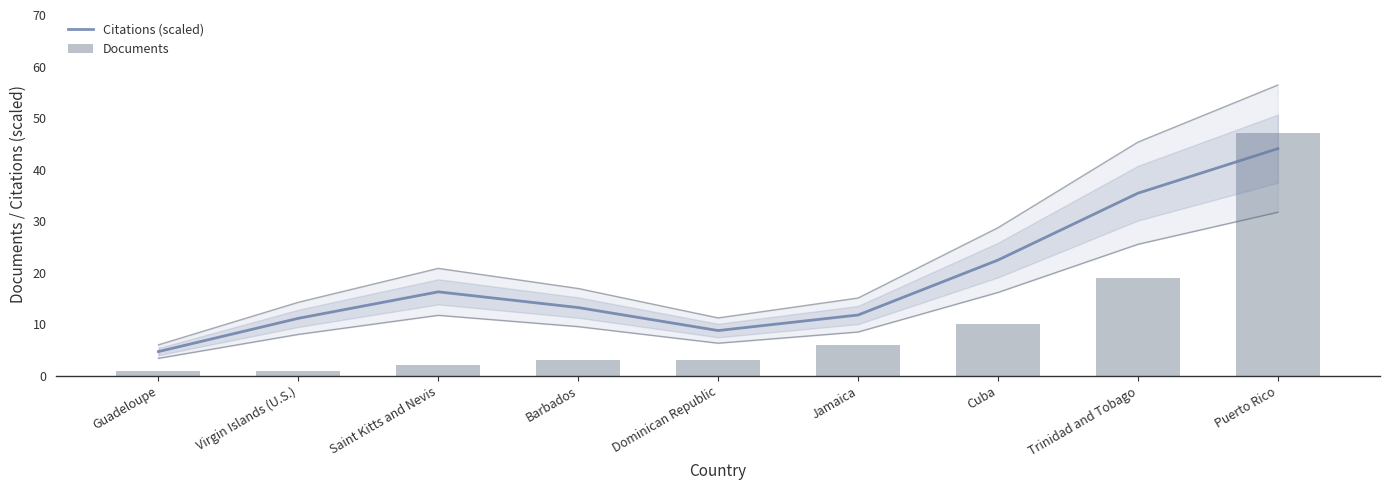

What is the value of the Citations (scaled) bar at the 3rd from the left?

16.3